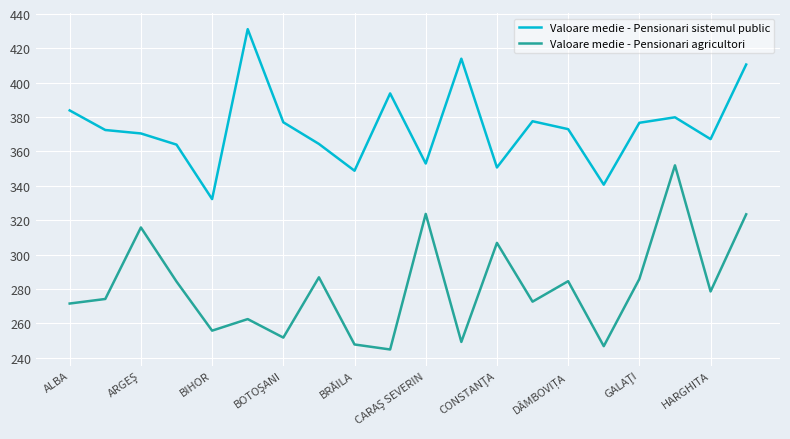

What is the difference between the maximum and minimum values in the Valoare medie - Pensionari agricultori series?

107.2